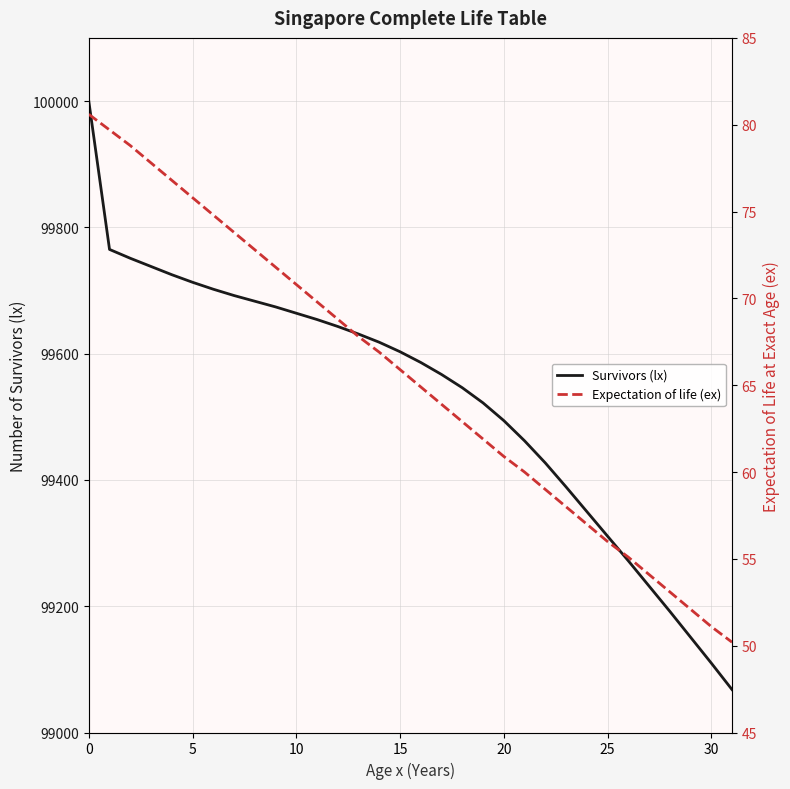

What is the minimum value for Survivors (lx)?

99068